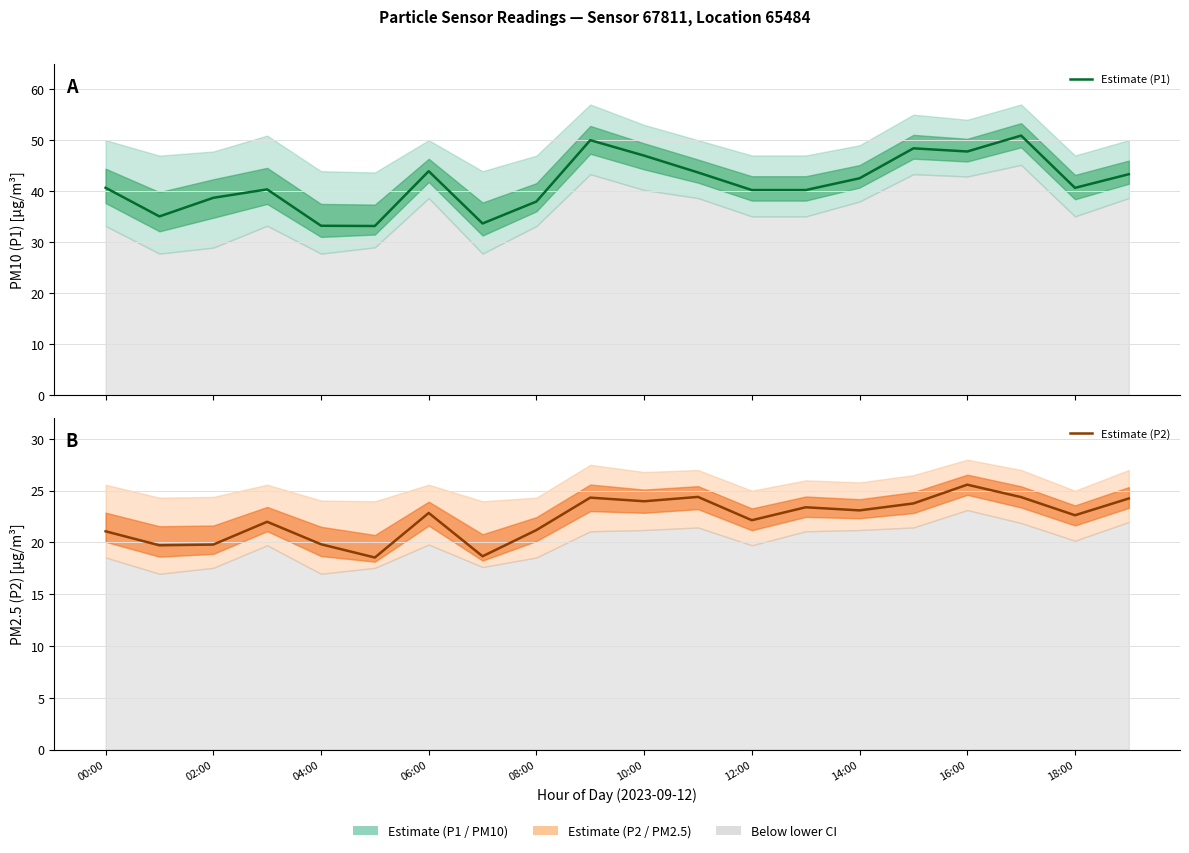

True or false: Estimate (P1) and Estimate (P2) cross at least once.

False